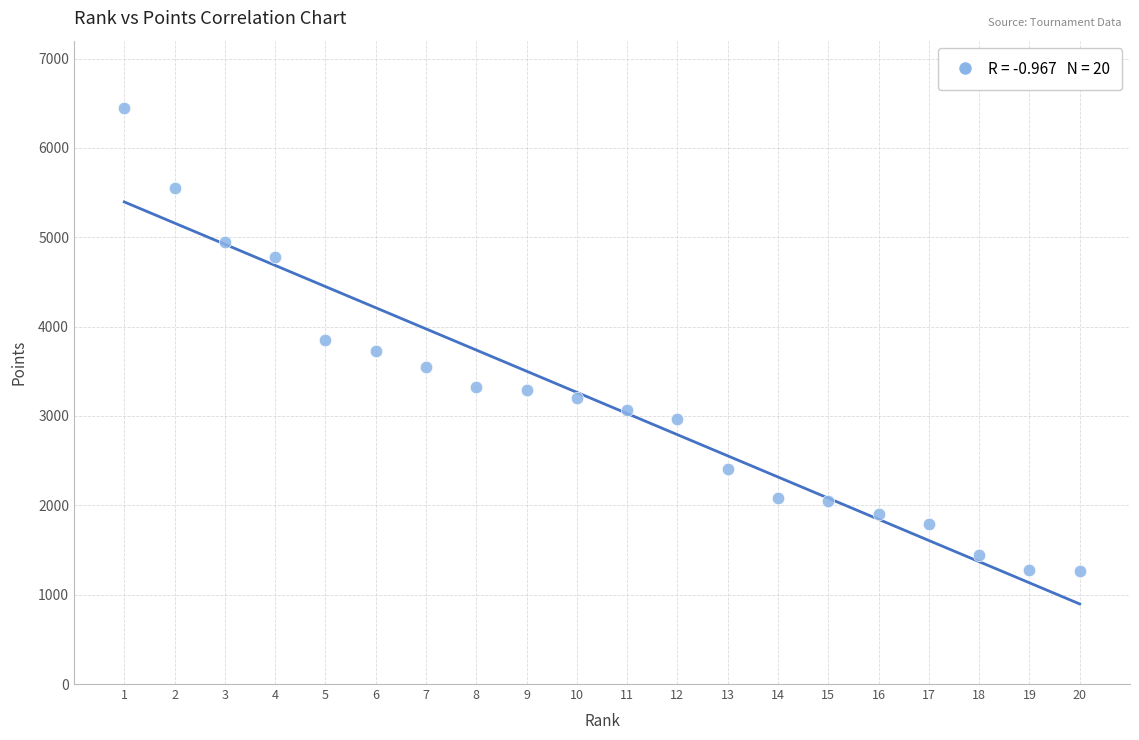

What is the range of Y values (max minus min)?

5173